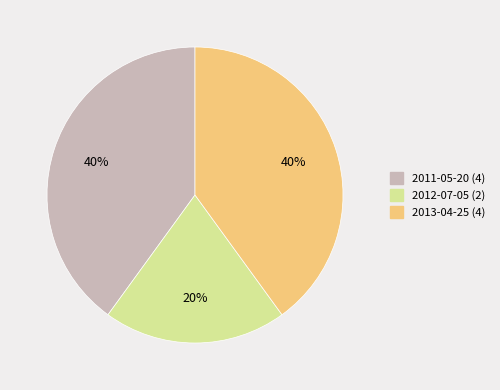

How many segments does this pie chart have?

3